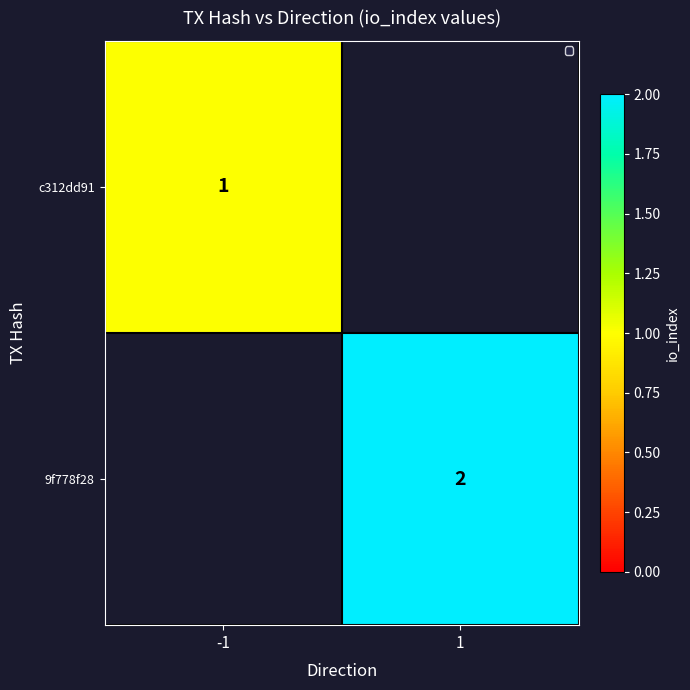

True or false: 9f778f28 has a value of 2 at 1.

True